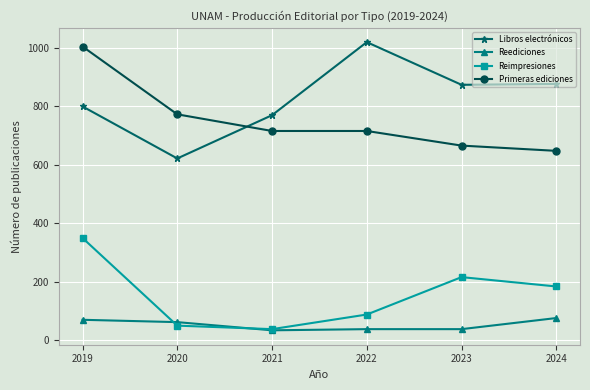

Which series has the largest total across all categories?

Libros electrónicos